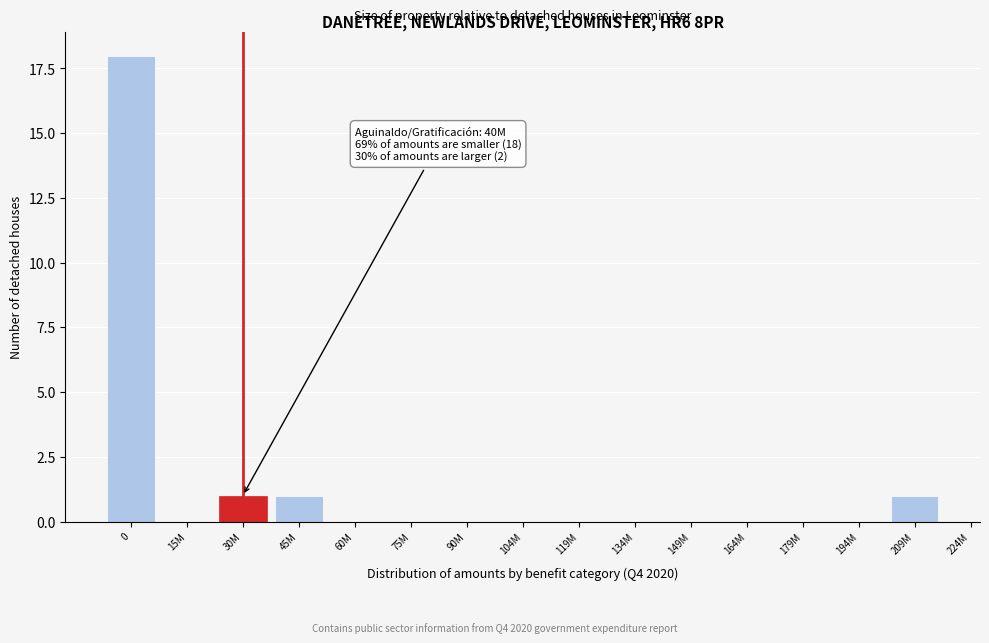

Reading left to right, what are all the values shown in this chart?

0=18	15M=0	30M=1	45M=1	60M=0	75M=0	90M=0	104M=0	119M=0	134M=0	149M=0	164M=0	179M=0	194M=0	209M=1